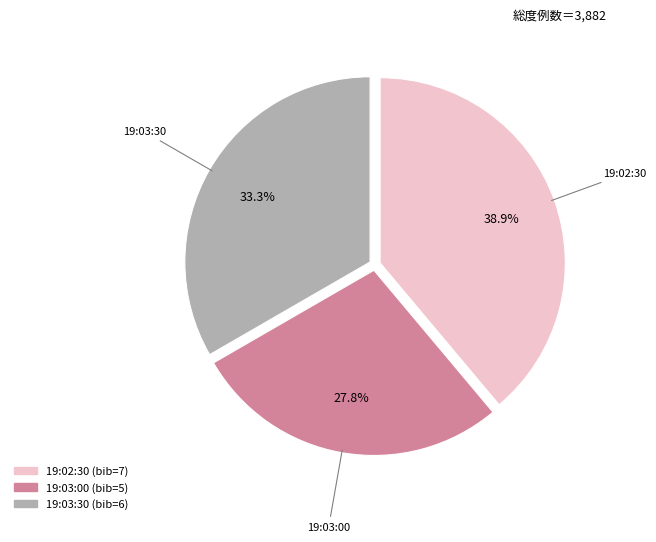

Is there a majority slice in this chart?

No